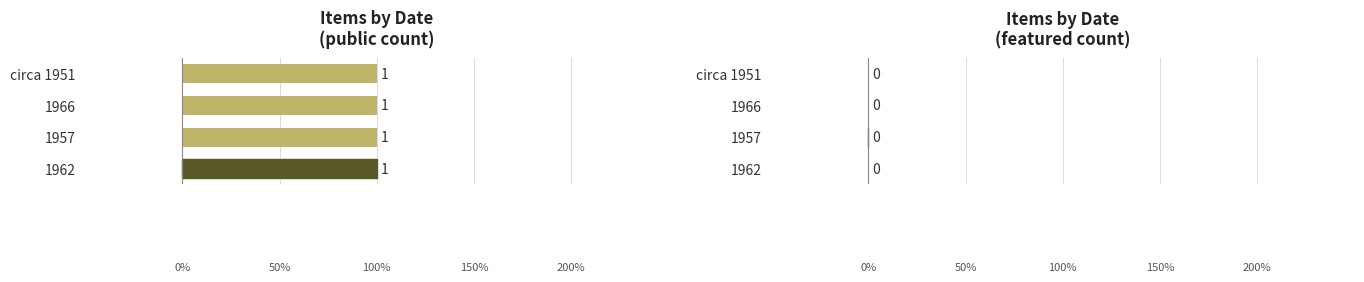

What is the greatest value displayed?

1